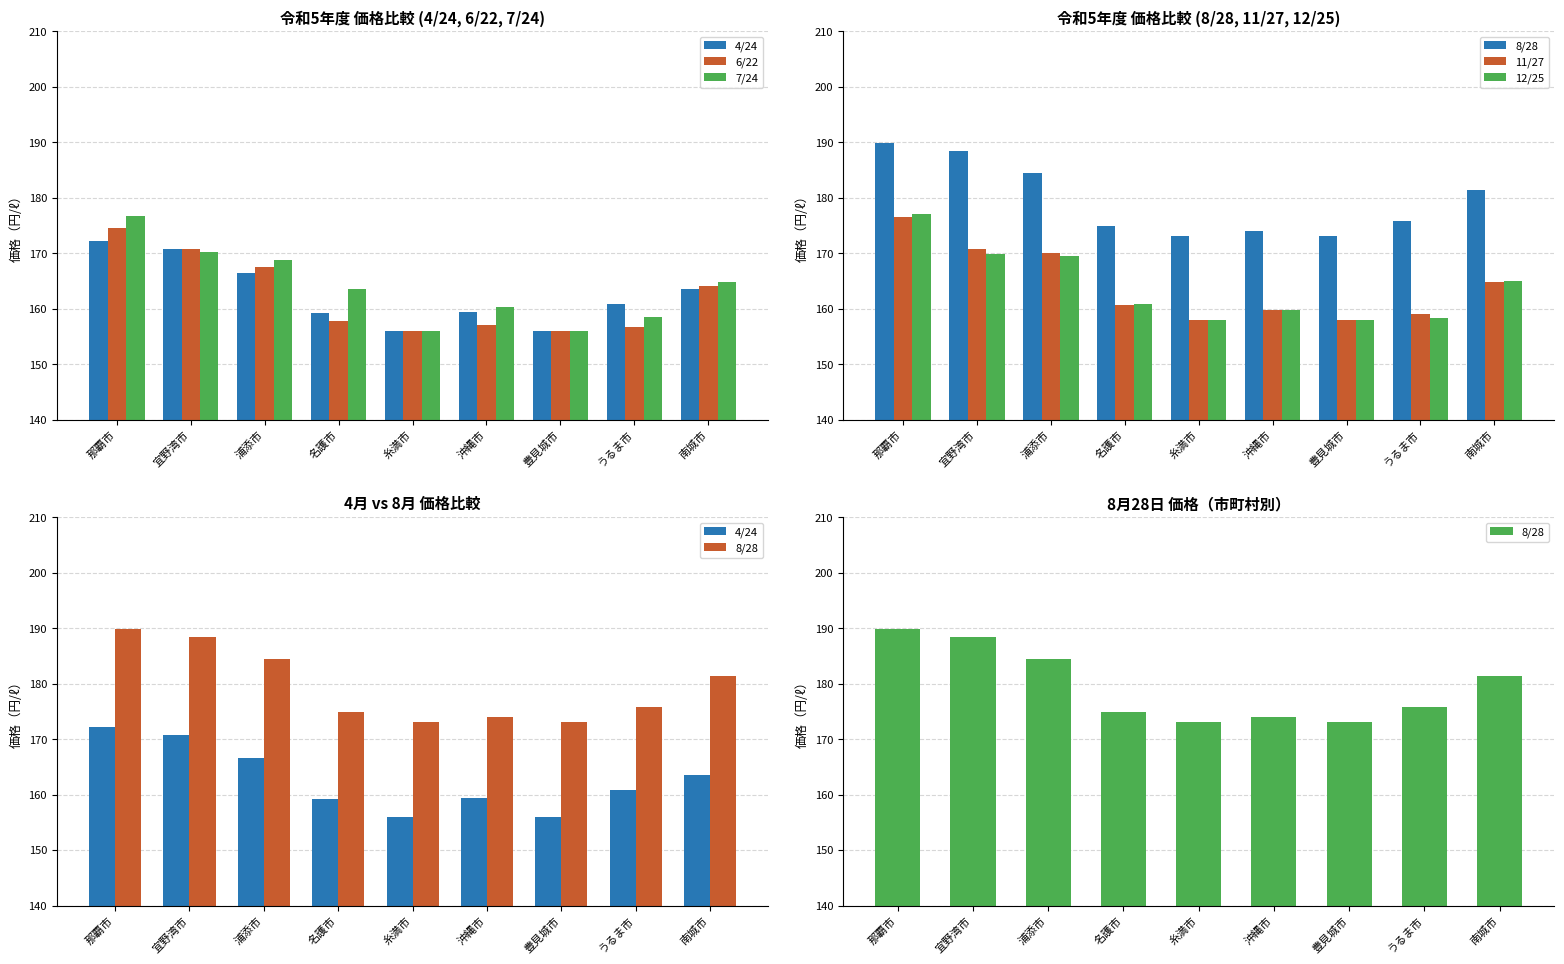

Which series has the largest total across all categories?

8/28